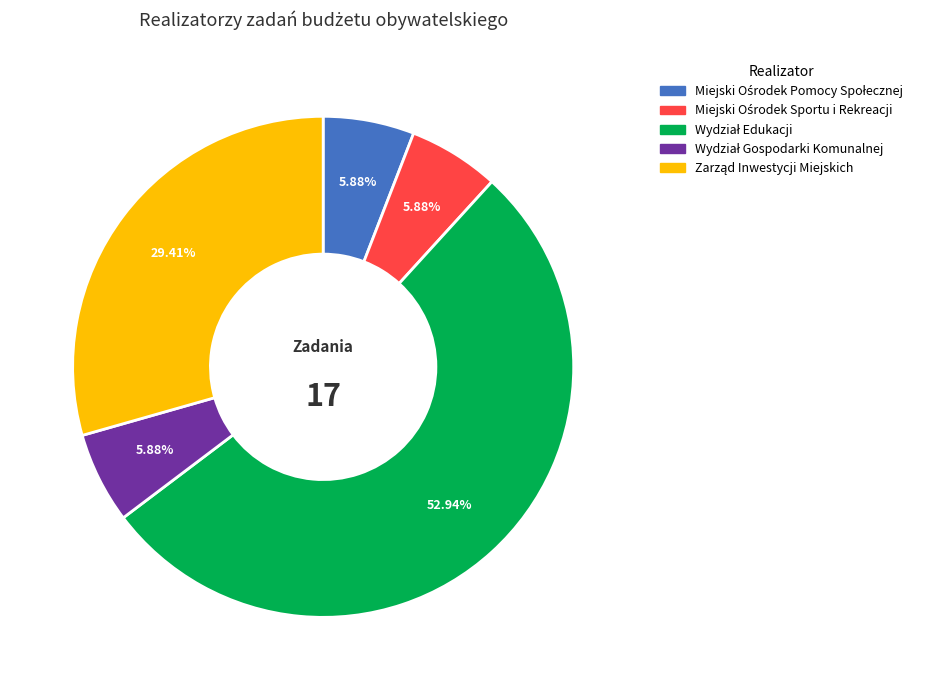

Is there any slice that represents more than half of the pie?

Yes